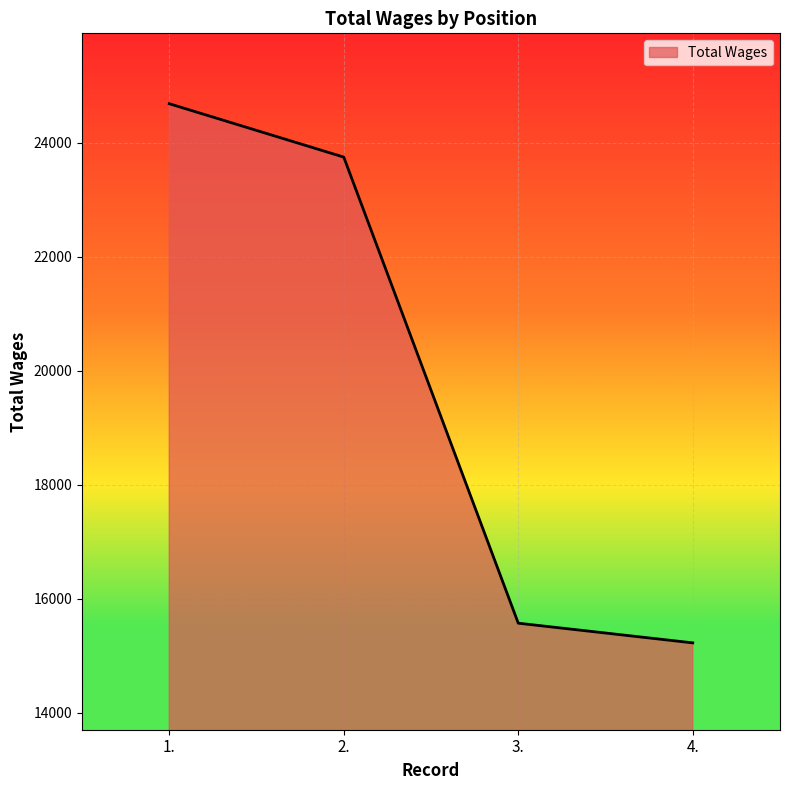

How many values are below 23746?

2